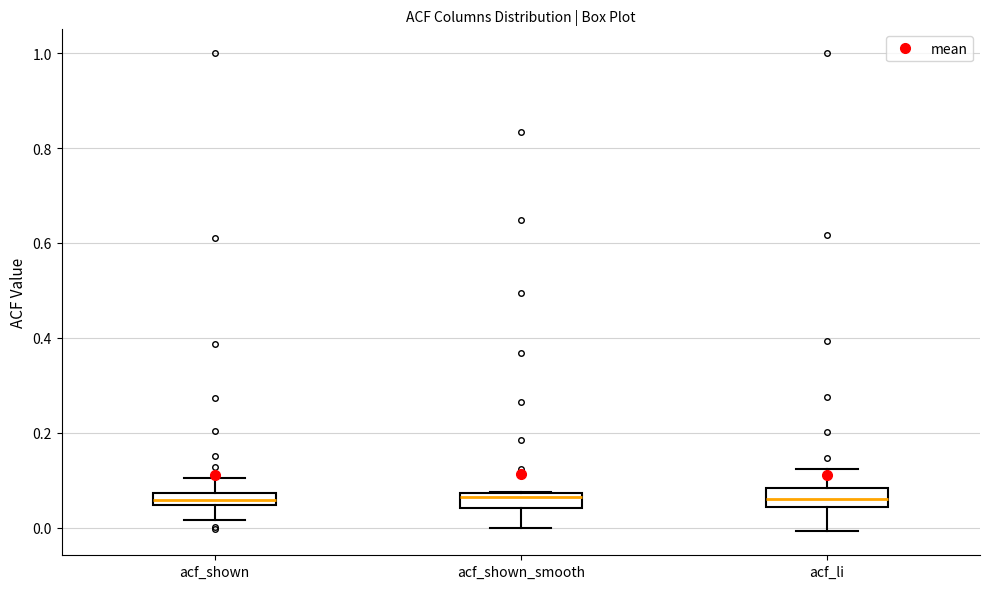

Where does the median line of the box for acf_shown_smooth sit on the y-axis? The values are not printed on the chart, so give them approximately, as read against the axis.

0.06